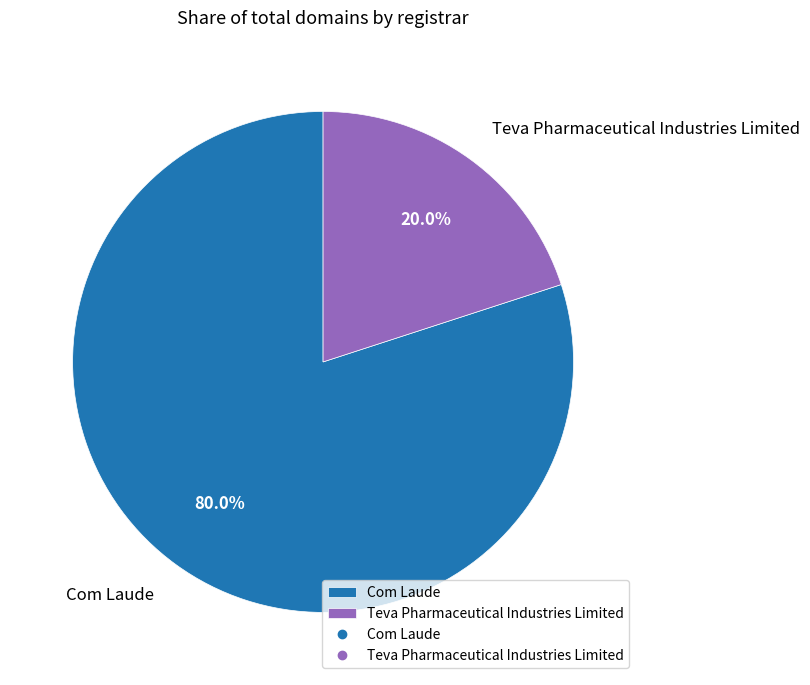

Count the number of slices in the pie.

2